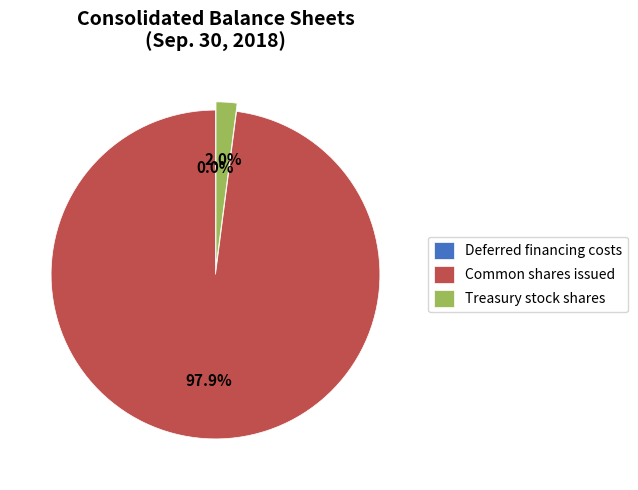

To the nearest percent, what percentage of the pie is Treasury stock shares?

2%